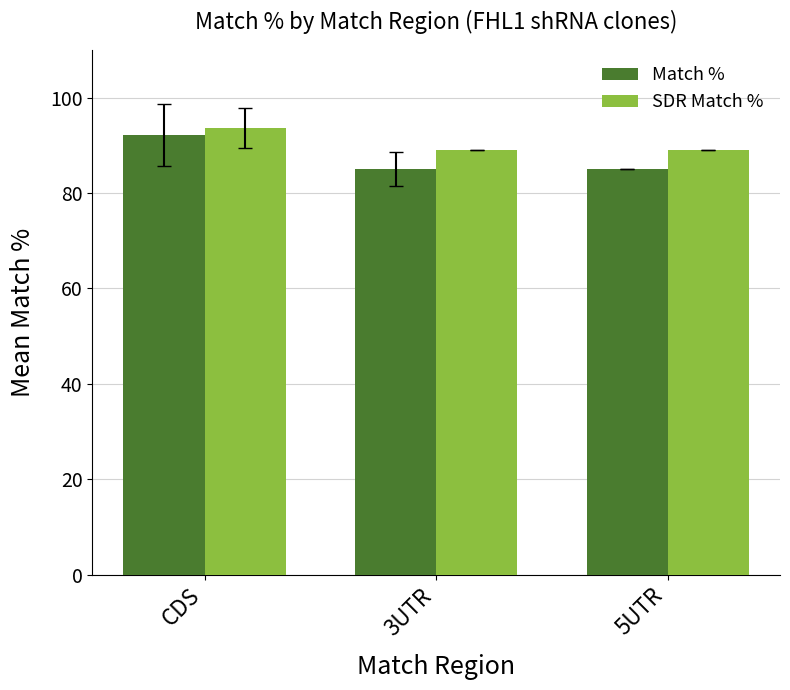

Rank the series by their average value, from lowest to highest.

Match %, SDR Match %